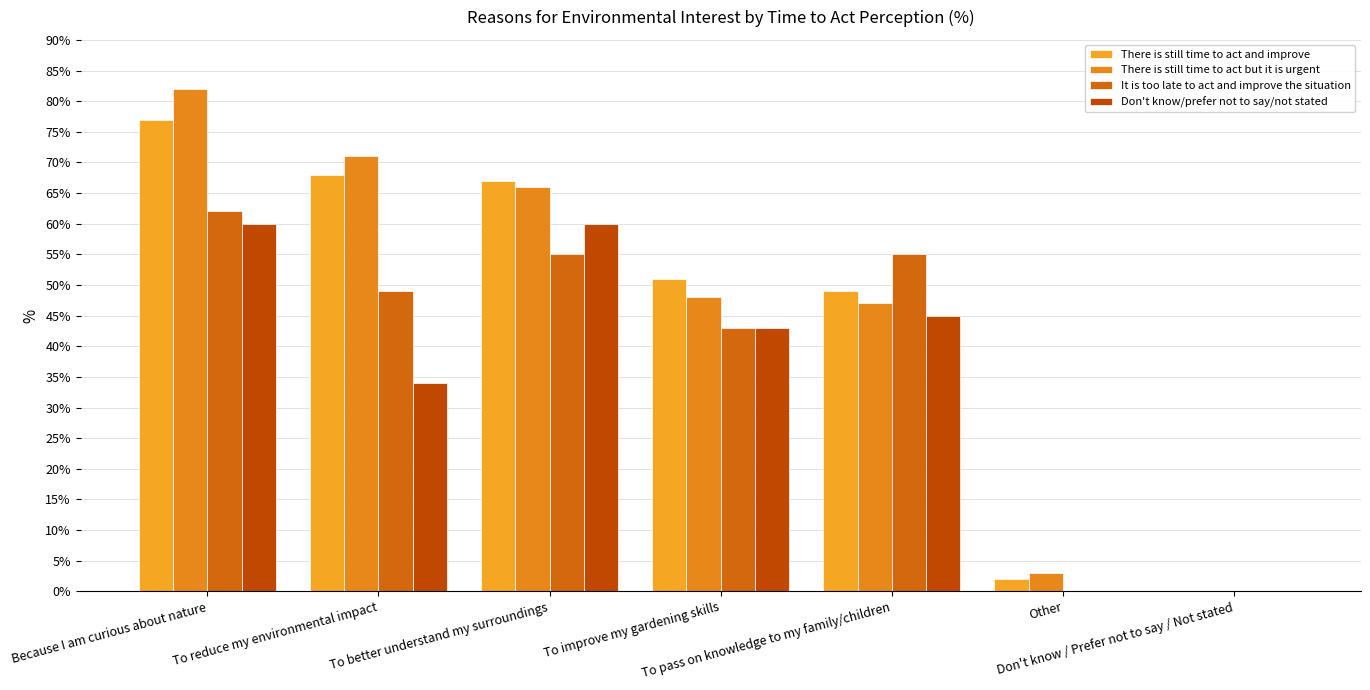

Does the chart contain stacked bars?

No